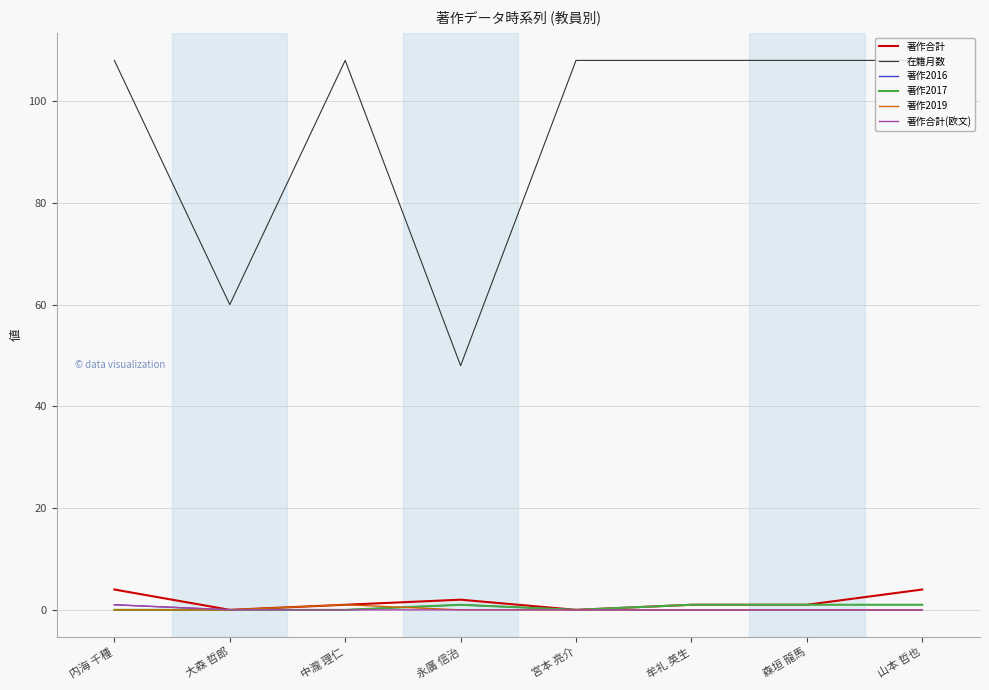

Reading left to right, list all the values displayed in this chart.

著作合計: 4	0	1	2	0	1	1	4
在籍月数: 108	60	108	48	108	108	108	108
著作2016: 1	0	0	1	0	0	0	0
著作2017: 0	0	0	1	0	1	1	1
著作2019: 0	0	1	0	0	0	0	0
著作合計(欧文): 1	0	0	0	0	0	0	0